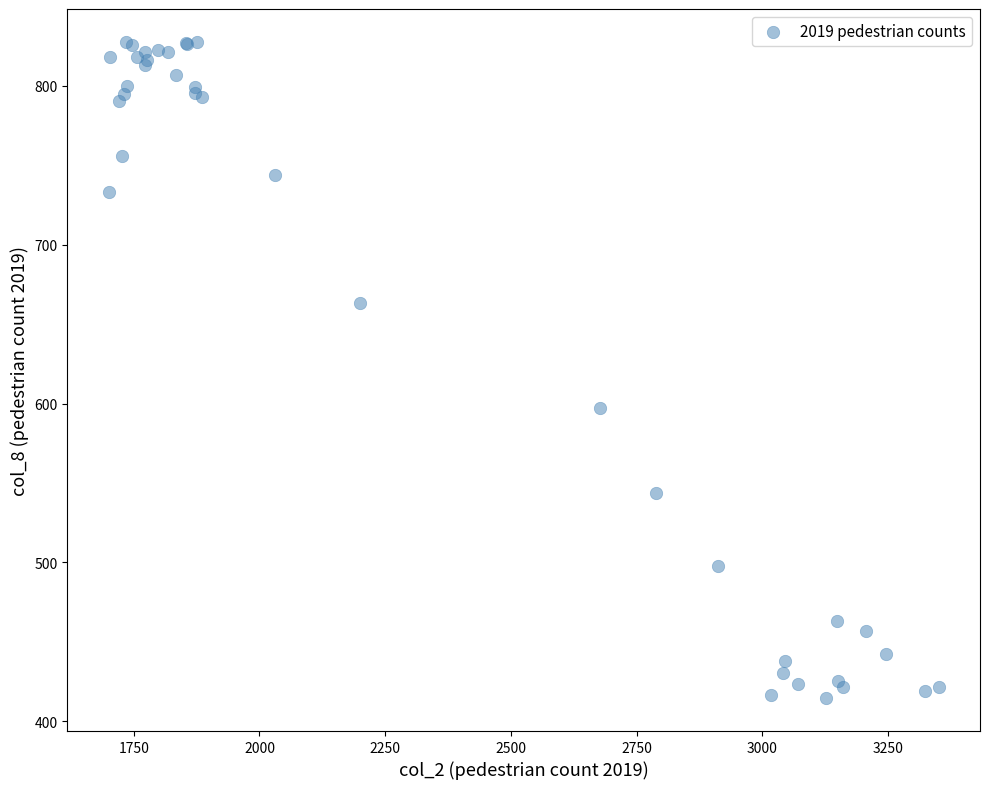

What Y value in the scatter plot is closest to 621?

597.2